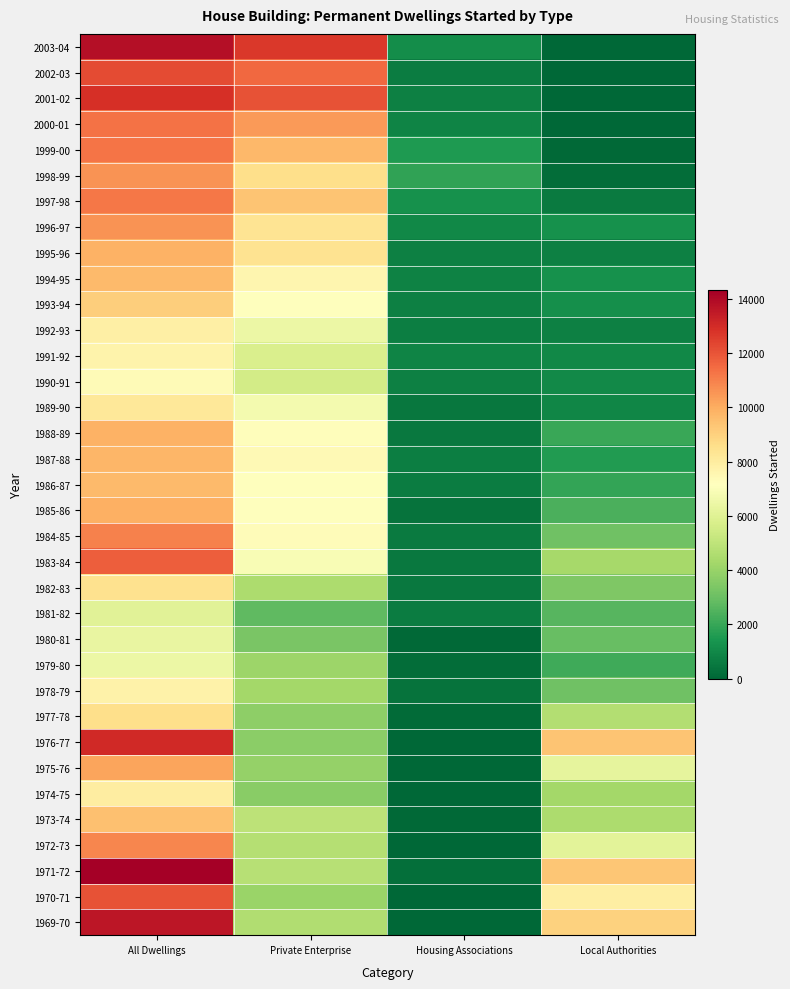

At how many categories does at least one series exceed 9115?

3